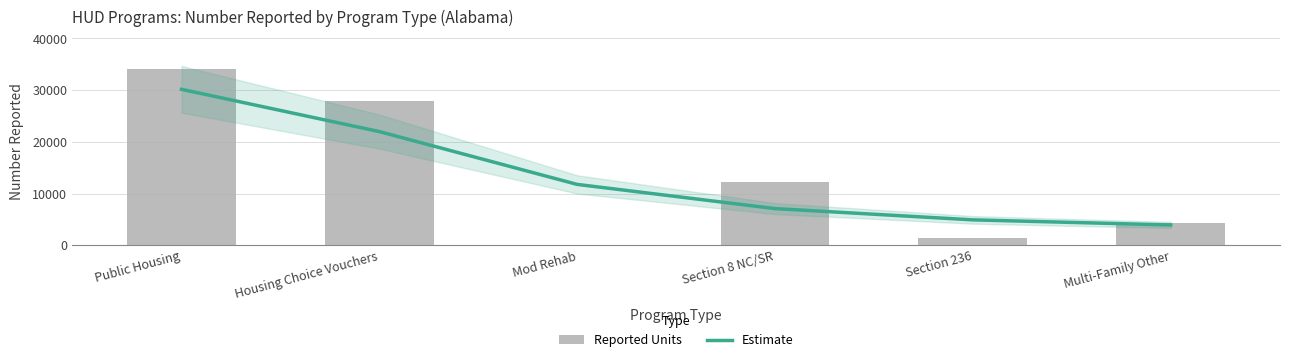

What is the total value across all series at Section 236?

6239.8